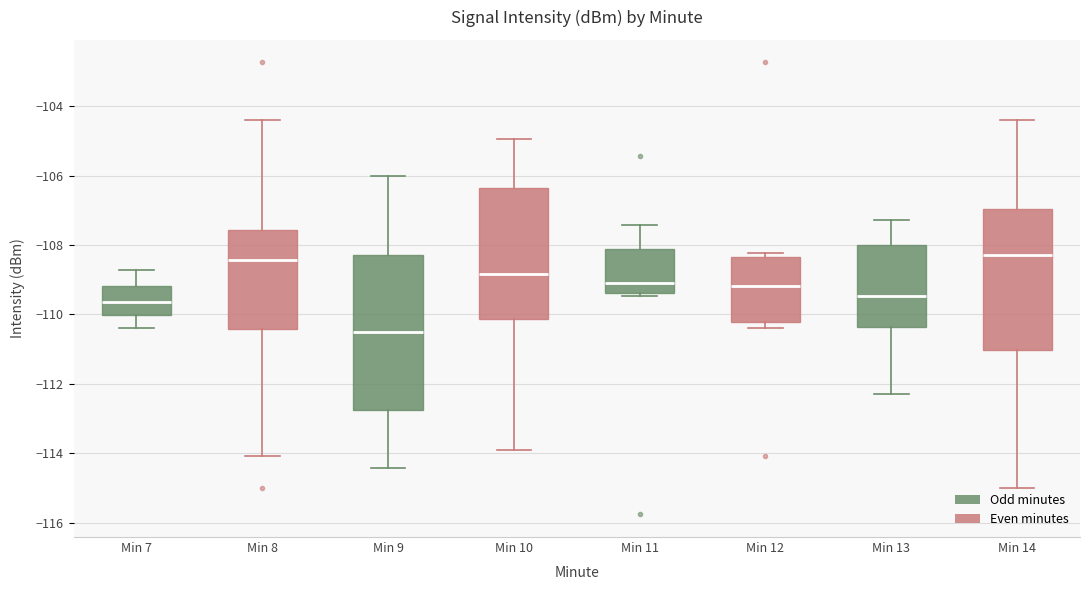

Which box is the tallest, from its lower edge to its upper edge?

Min 9